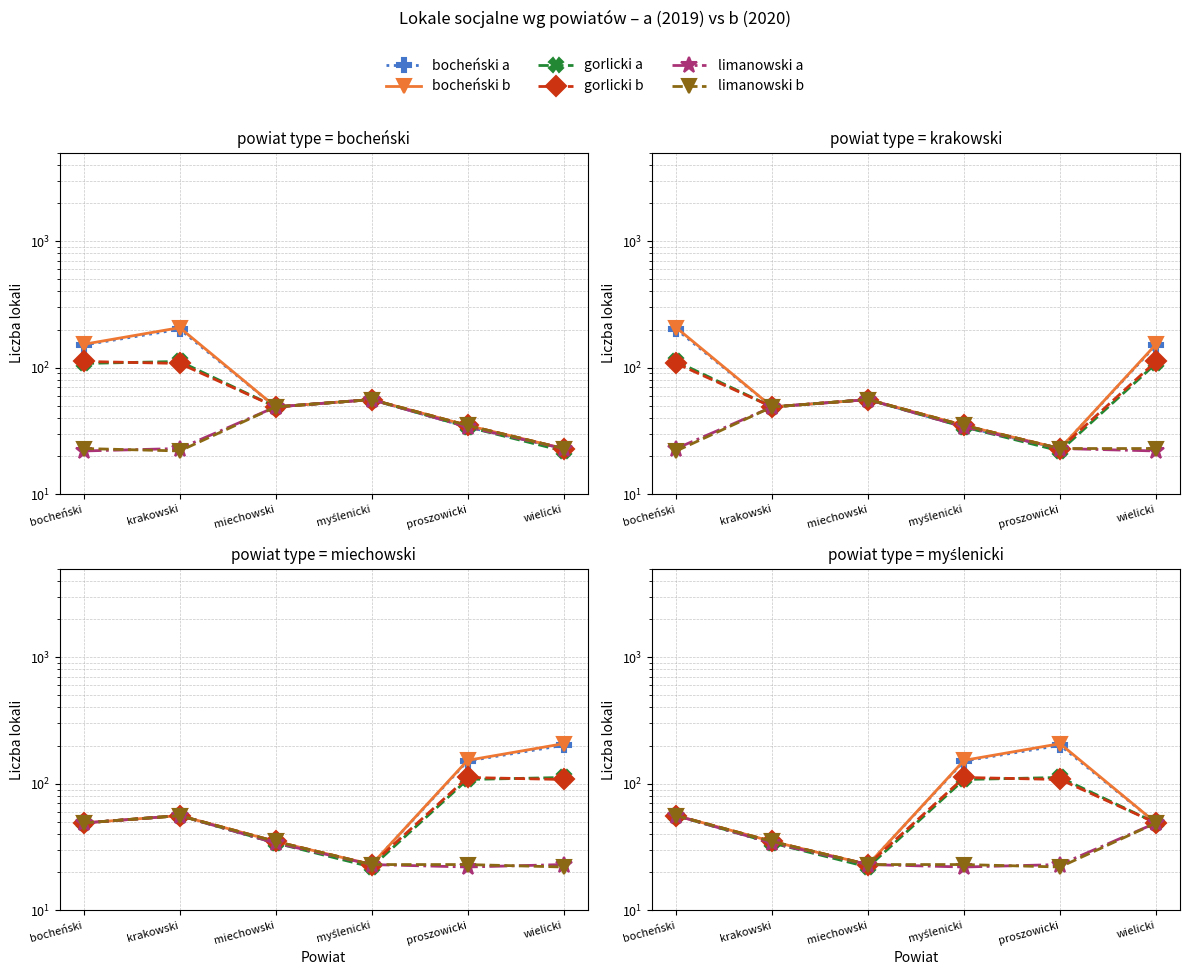

What is the difference between the bocheński b values at proszowicki and bocheński?

151